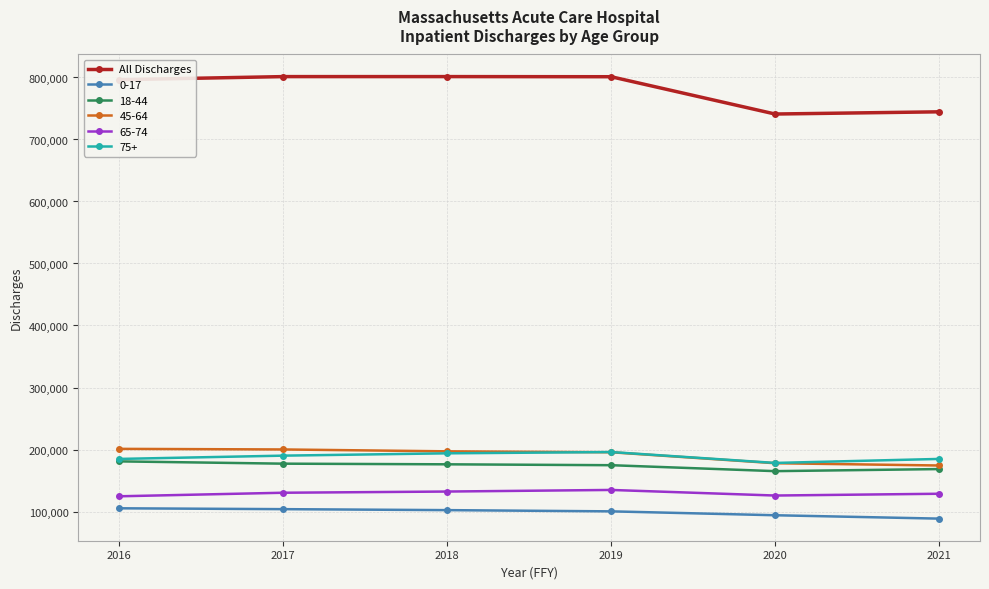

What is the value of the 75+ point at the 5th from the left?

178338